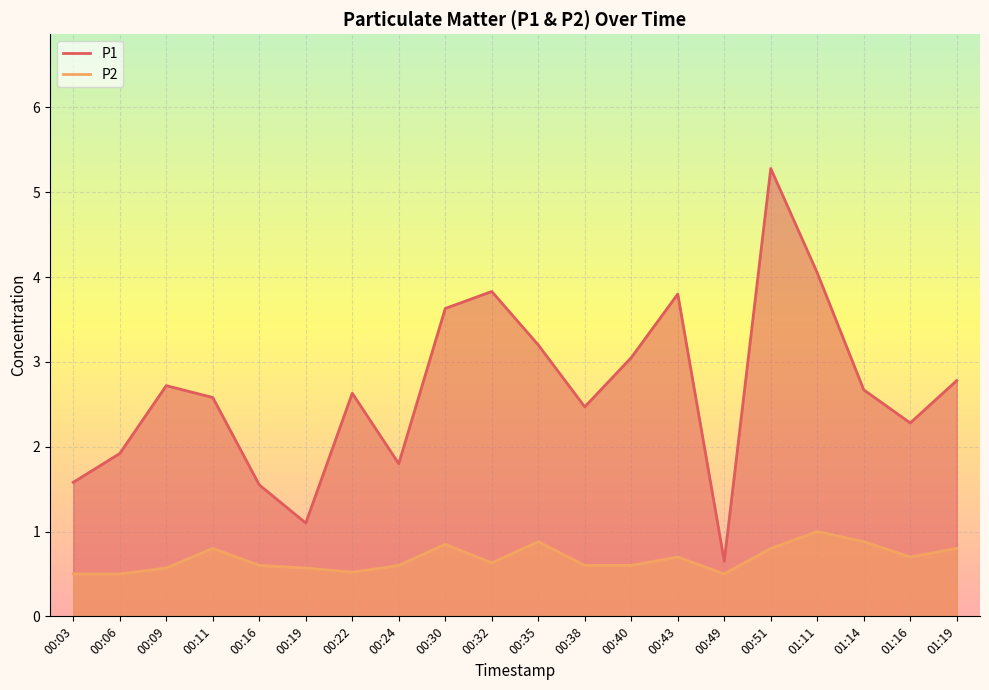

Between 00:03 and 00:30, which series saw the biggest shift?

P1 line